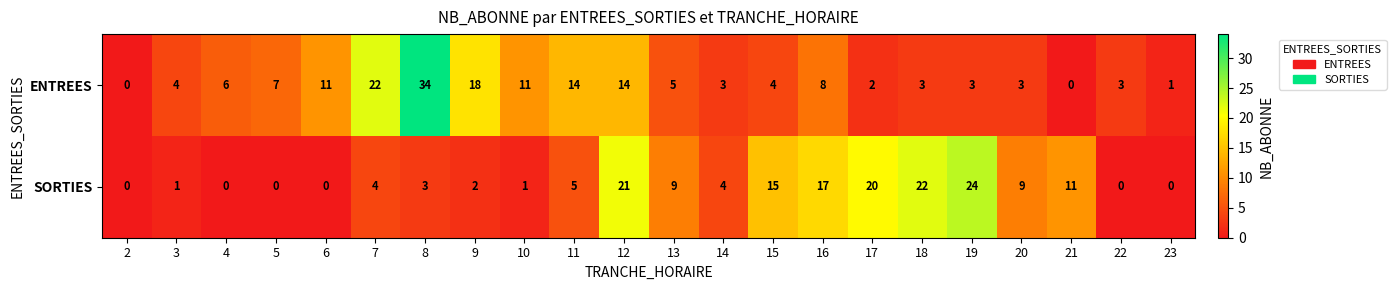

Which series has the widest spread of values?

ENTREES